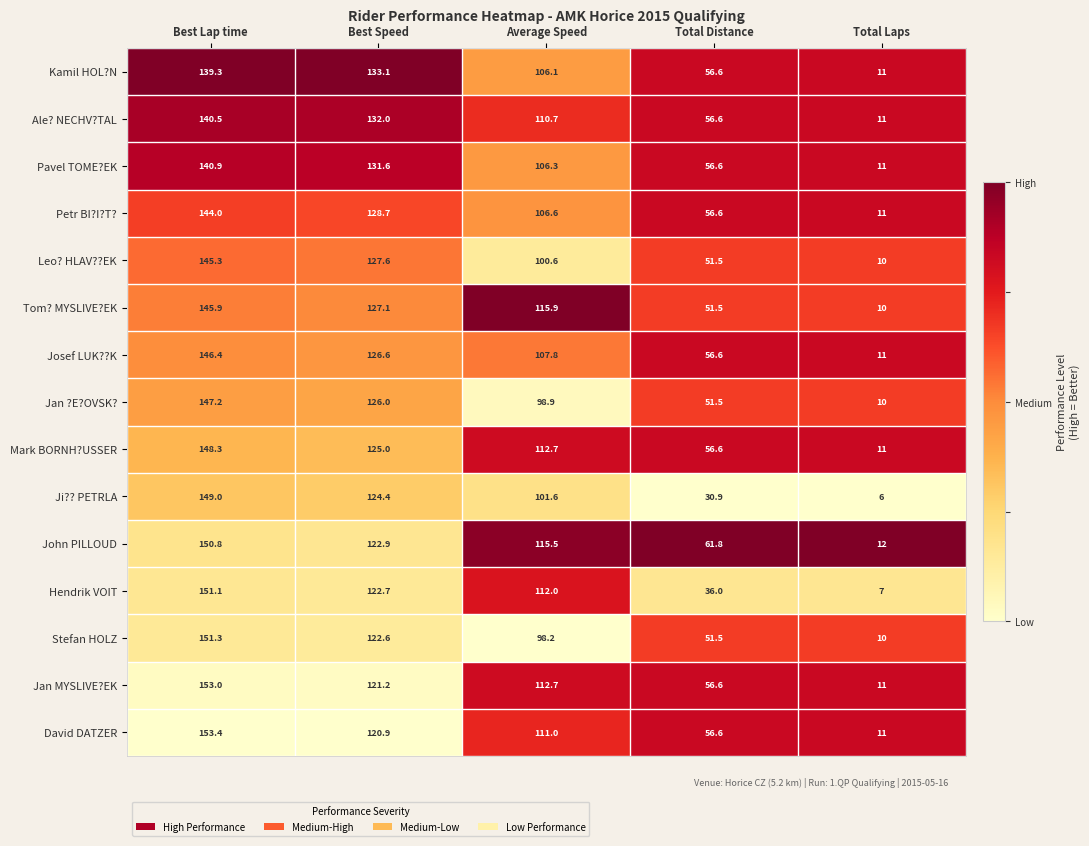

What is the approximate value of Stefan HOLZ at Average Speed?

98.2